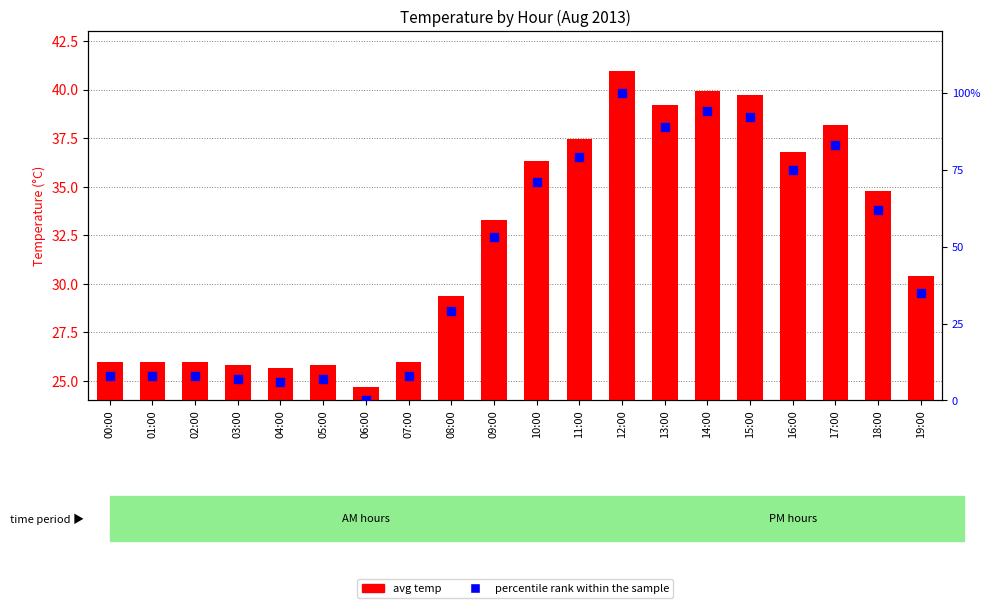

Which series has the largest total across all categories?

percentile rank within the sample